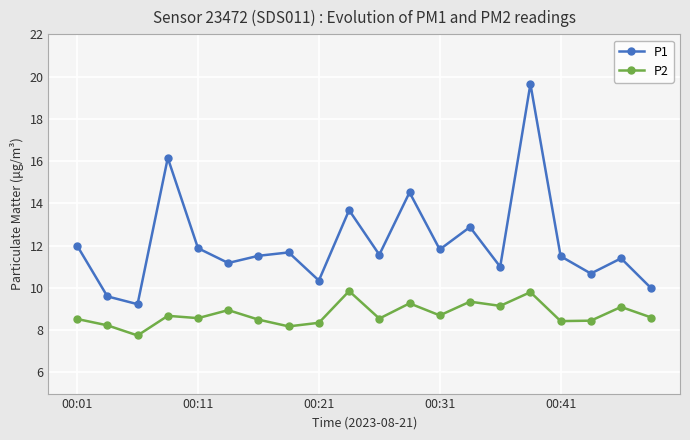

What is the minimum value shown in the chart?

7.8